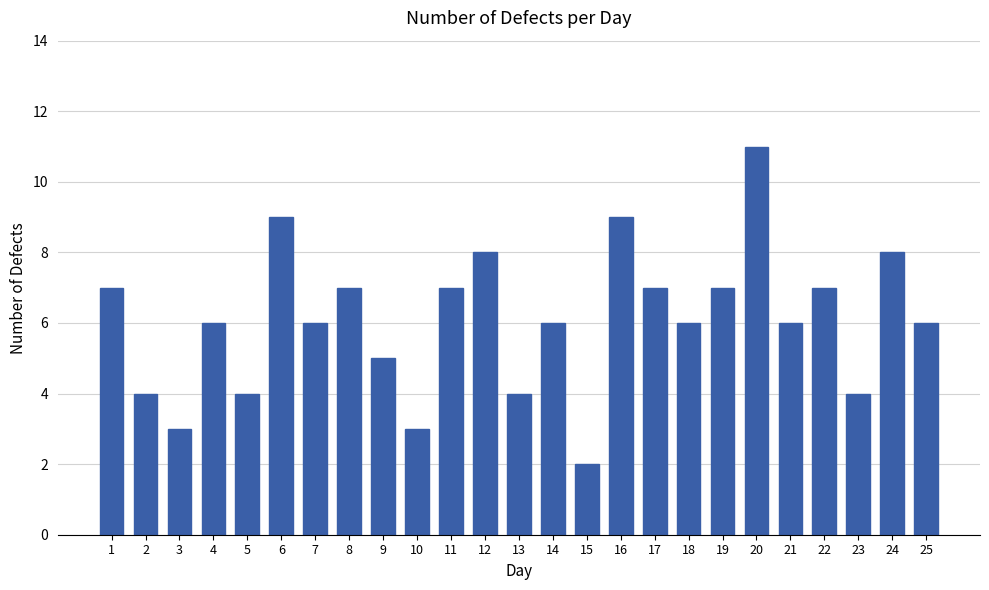

What is the smallest value displayed?

2